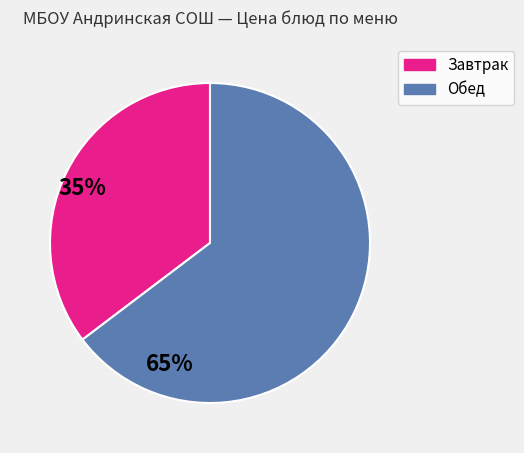

Does any single category account for the majority?

Yes